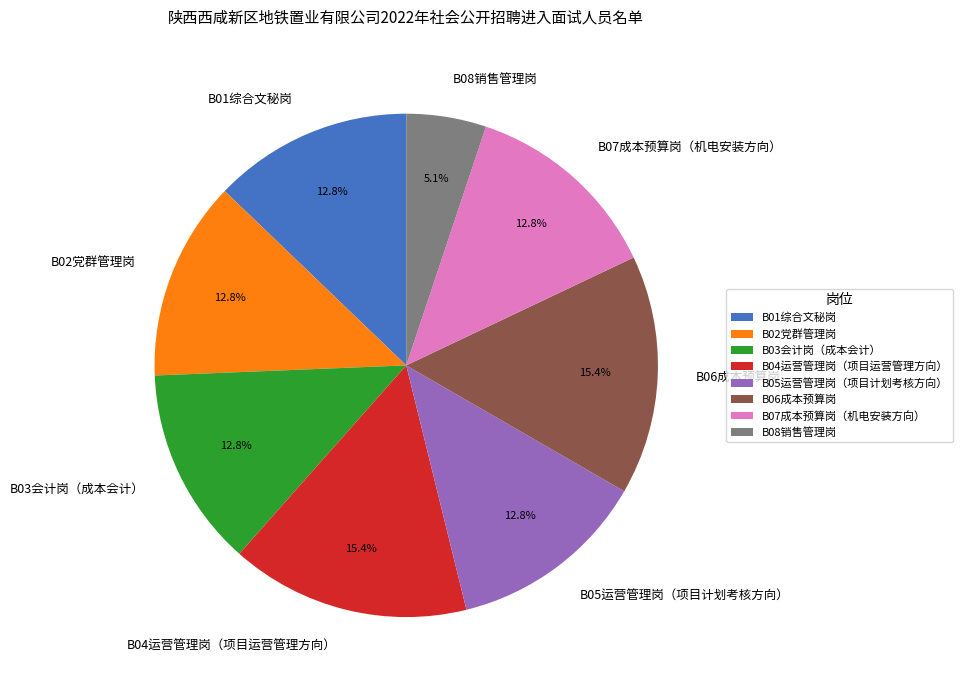

How many segments does this pie chart have?

8